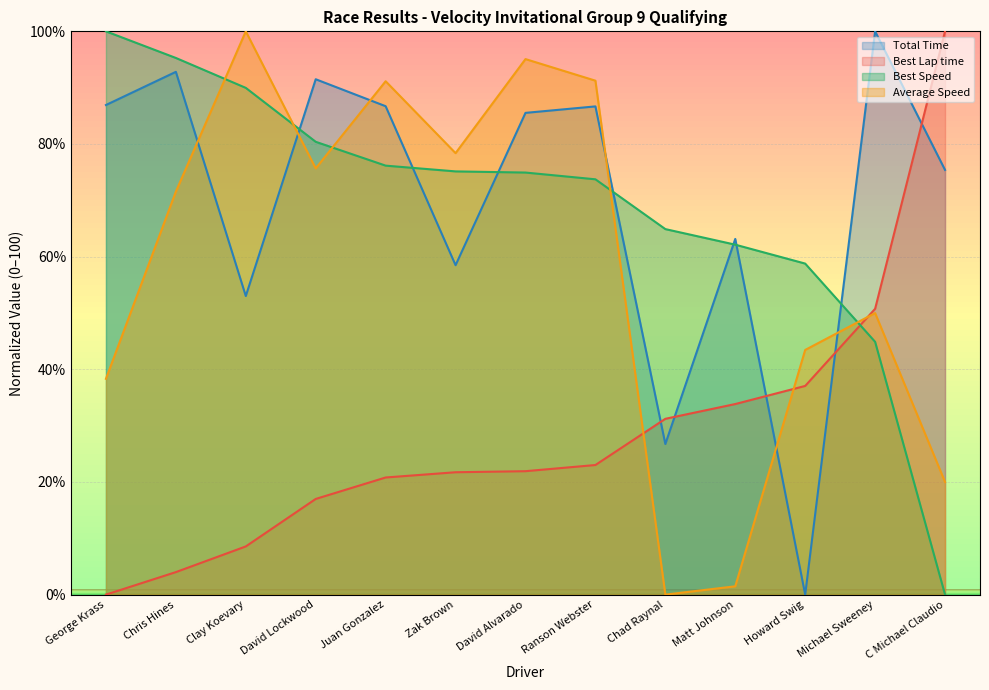

What is the label of the 11th point from the right?

Clay Koevary